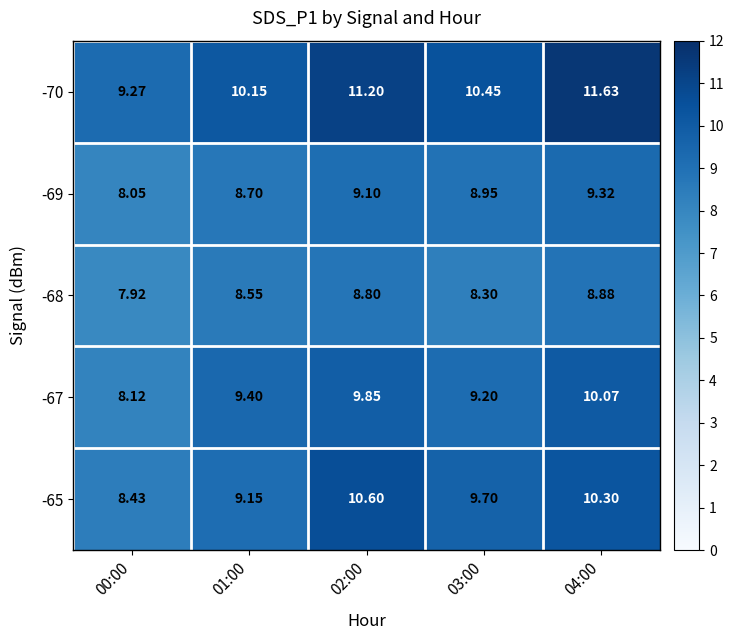

Rank the series by their average value, from highest to lowest.

-70, -65, -67, -69, -68